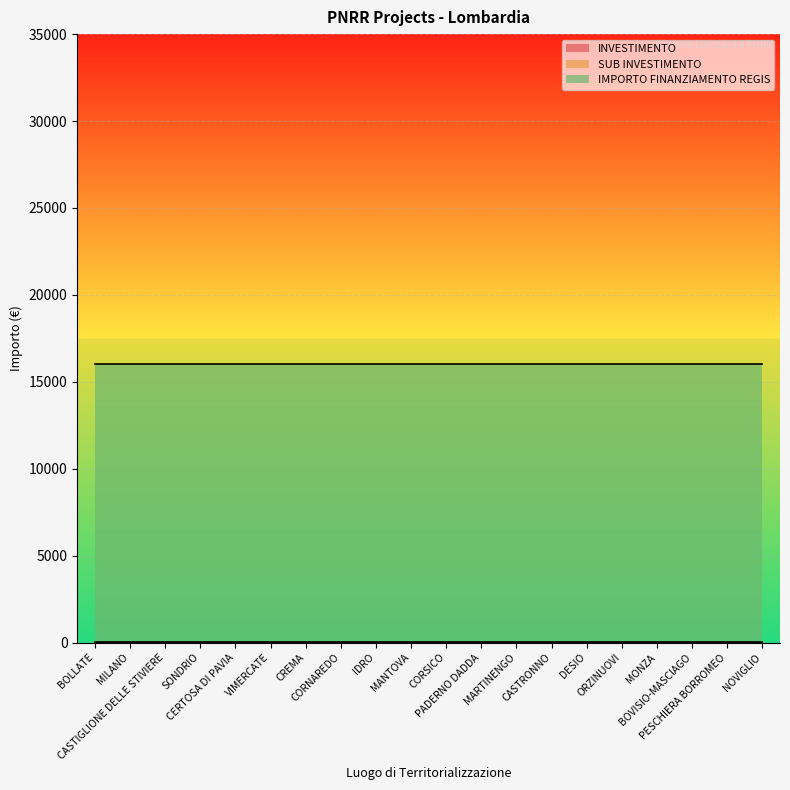

At MILANO, list the series in order from largest to smallest.

IMPORTO FINANZIAMENTO REGIS, INVESTIMENTO, SUB INVESTIMENTO